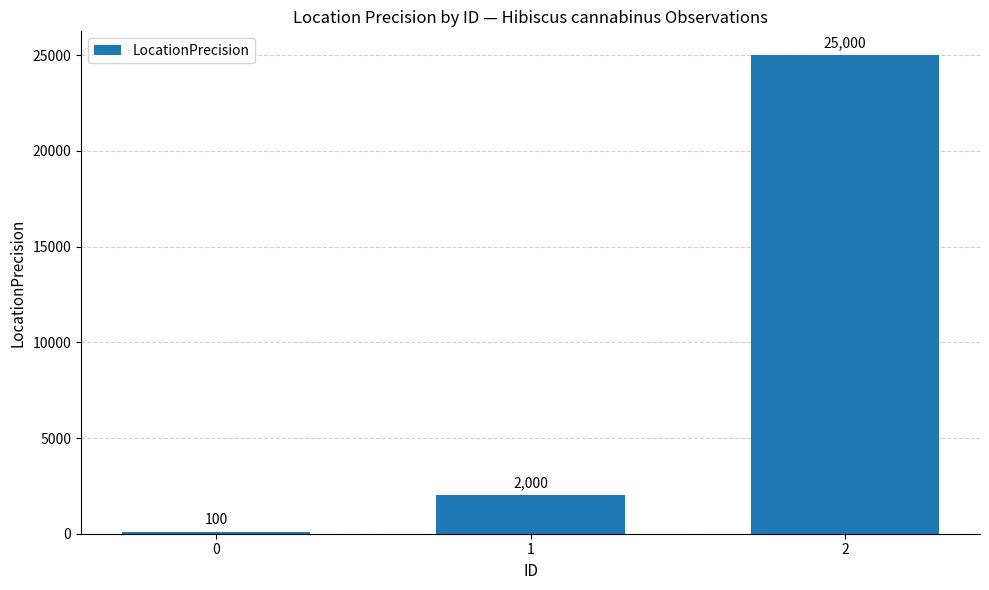

Rank the categories by value from highest to lowest.

2, 1, 0